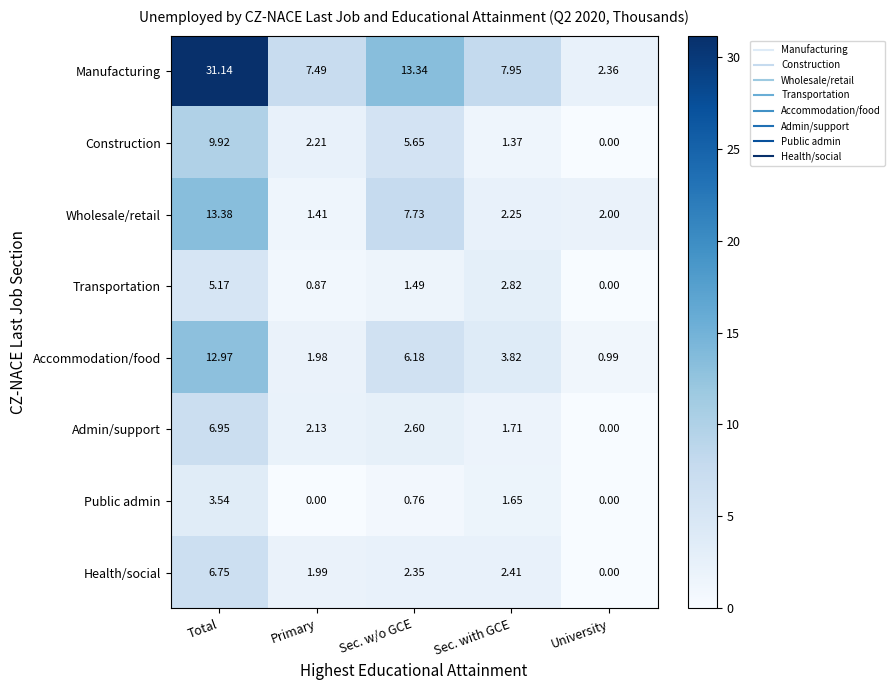

List the series in order of their peak value, highest first.

Manufacturing, Wholesale/retail, Accommodation/food, Construction, Admin/support, Health/social, Transportation, Public admin